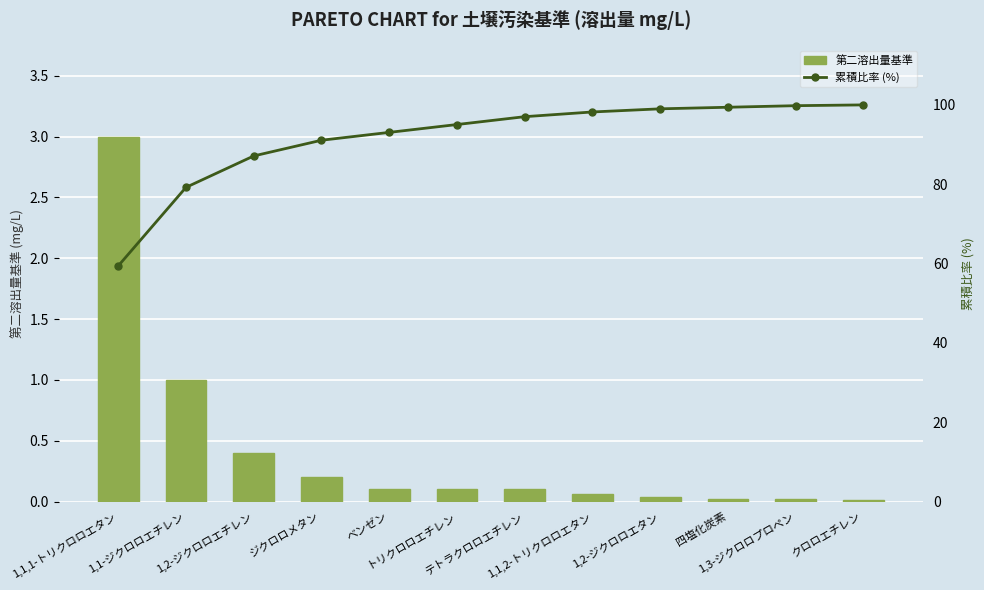

Which category has the highest value across all series?

クロロエチレン